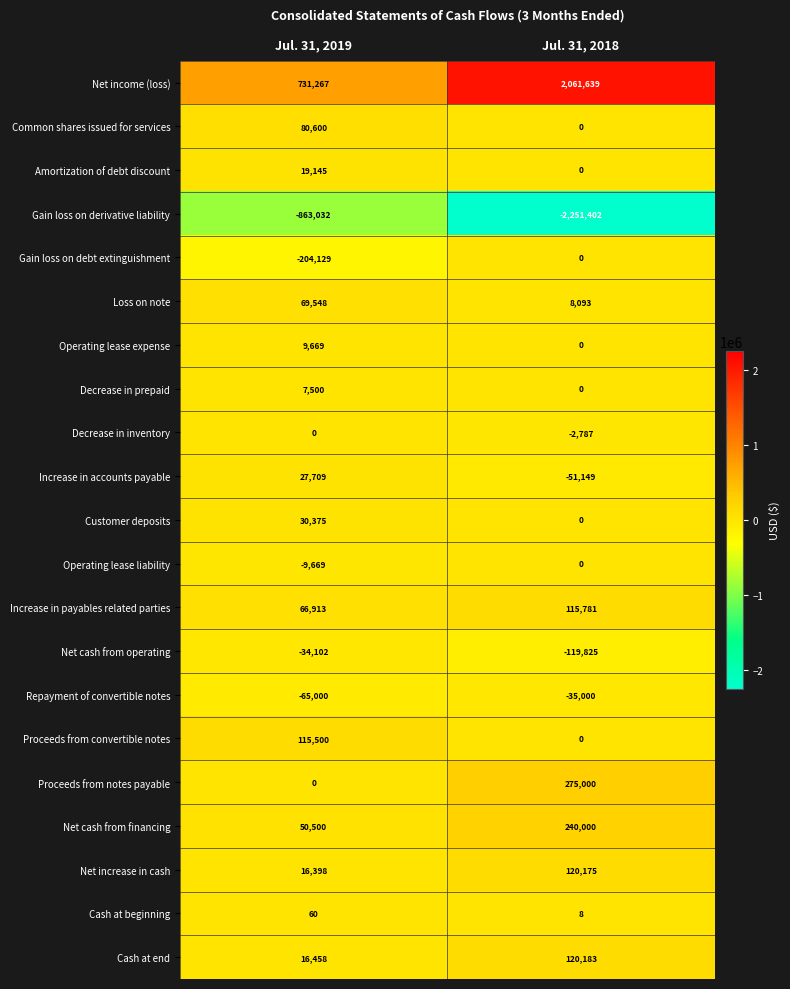

Which label corresponds to the smallest value in the chart?

Jul. 31, 2018